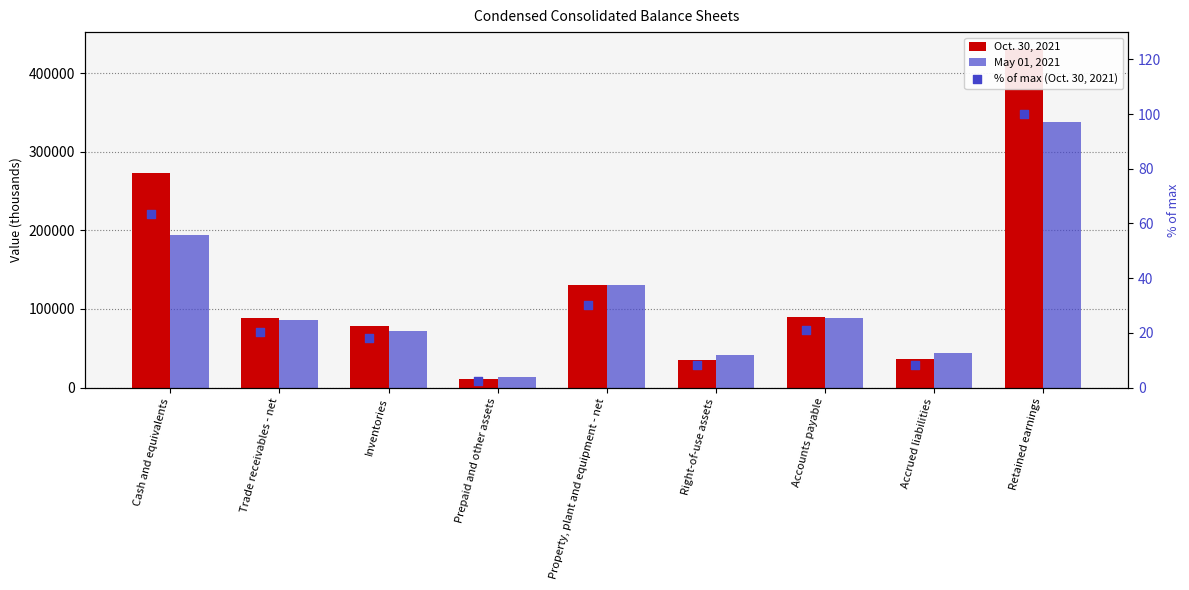

Is the value of Oct. 30, 2021 at Trade receivables - net greater than the value of % of max (Oct. 30, 2021) at Property, plant and equipment - net?

Yes